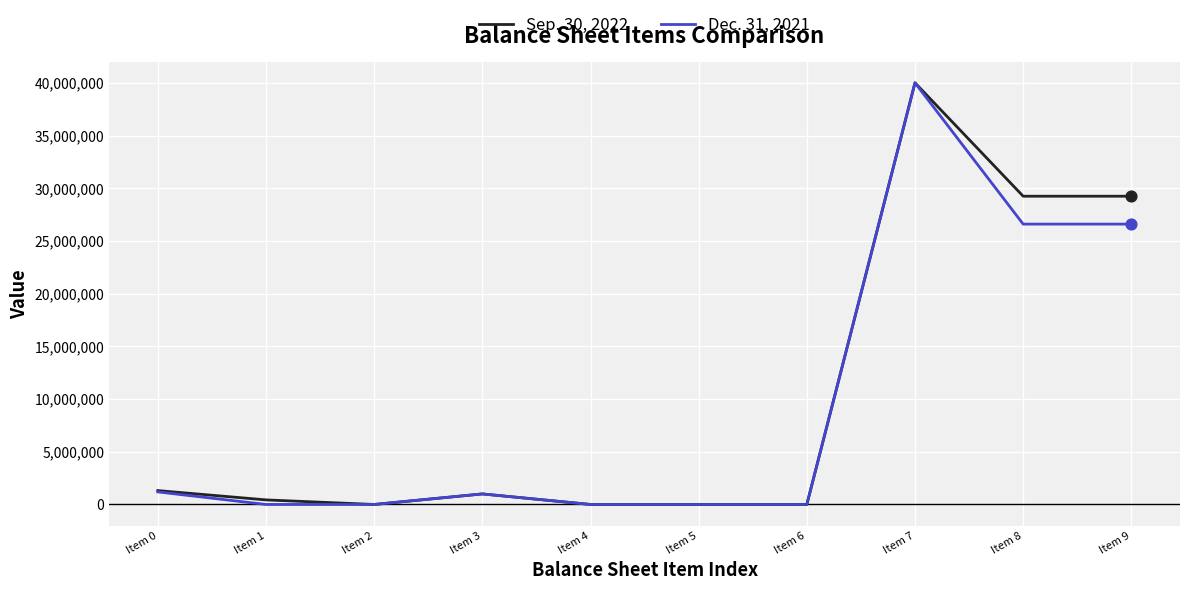

At which category is the sum across all series the highest?

Item 7